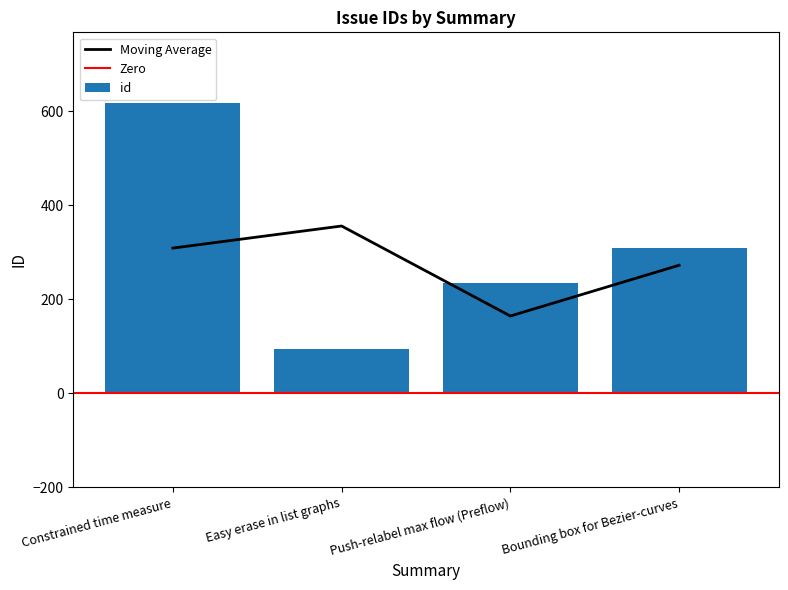

Rank the categories by value from highest to lowest.

Constrained time measure, Bounding box for Bezier-curves, Push-relabel max flow (Preflow), Easy erase in list graphs